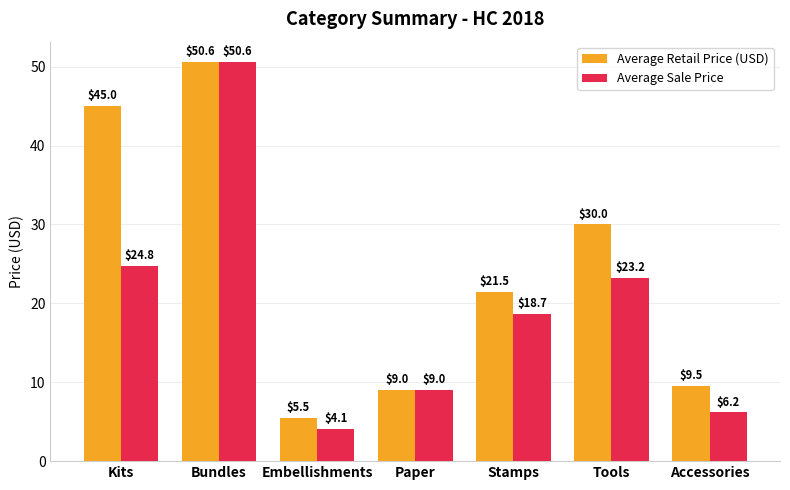

Rank the series by their average value, from highest to lowest.

Average Retail Price (USD), Average Sale Price